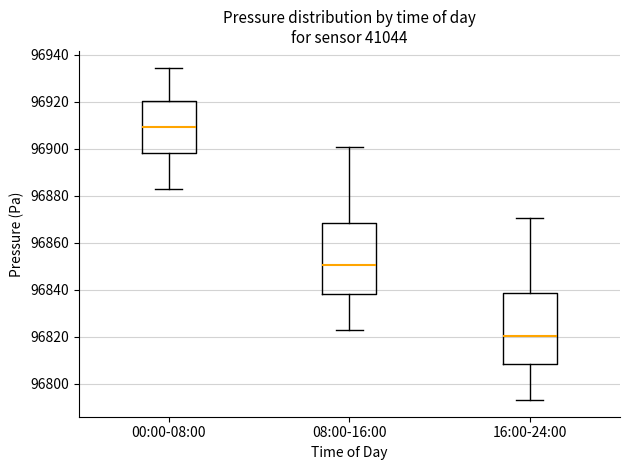

Which box's median line is the lowest?

16:00-24:00